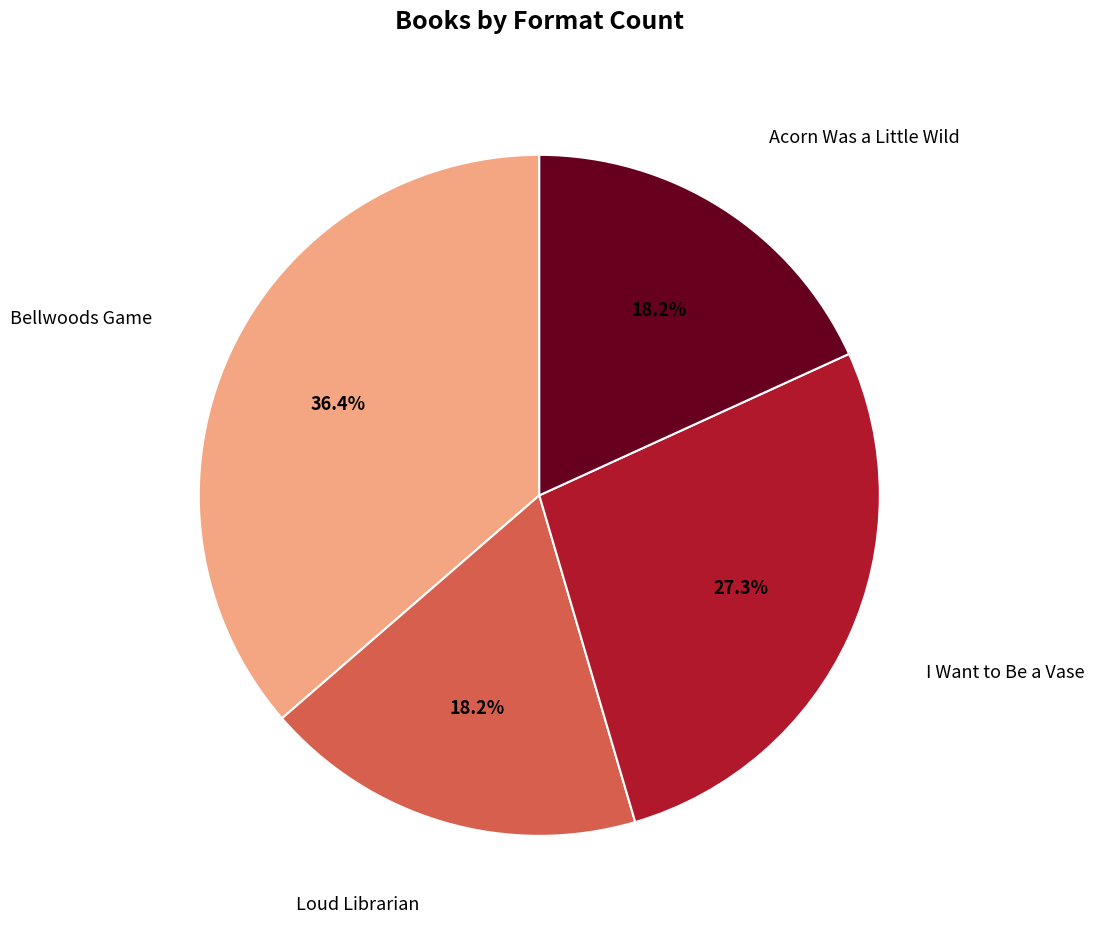

Is there any slice that represents more than half of the pie?

No